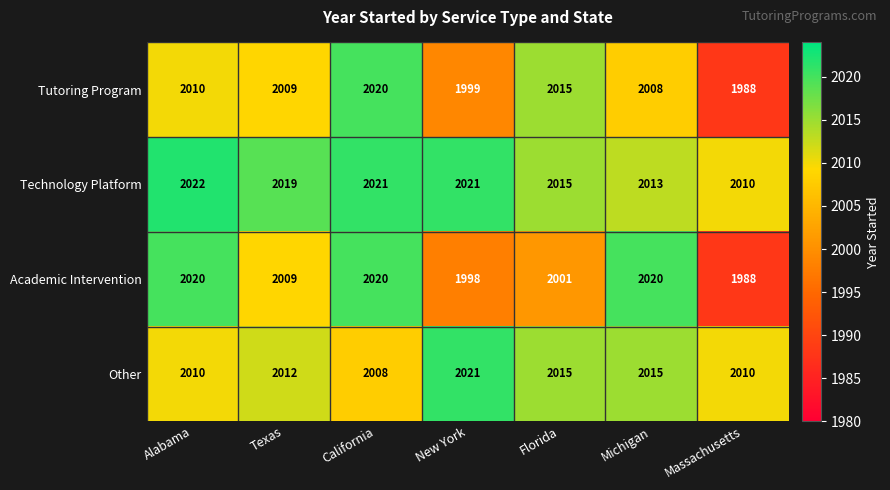

What is the total value across all series at New York?

8039